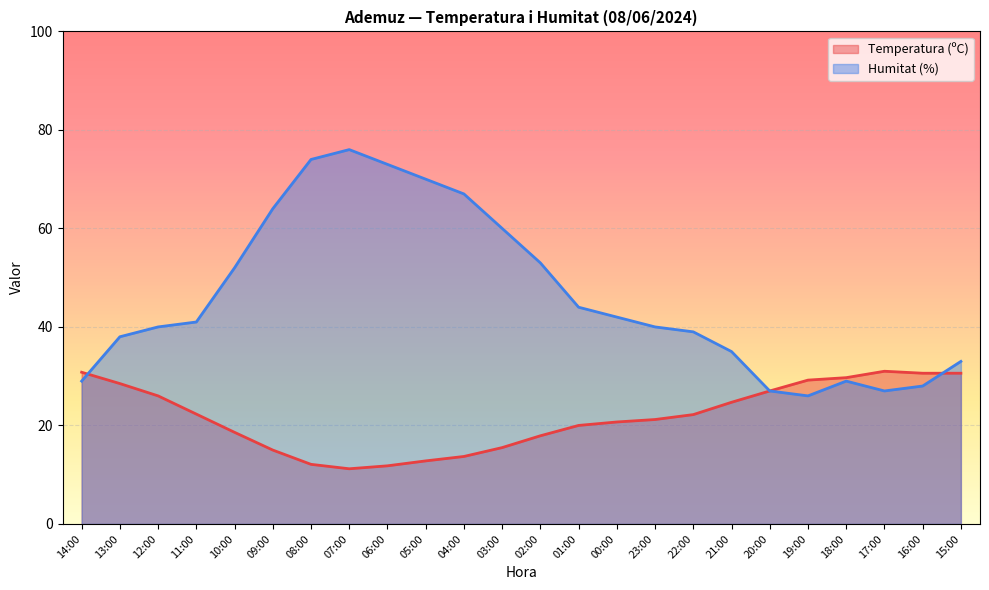

List the series in order of their peak value, highest first.

Humitat (%), Temperatura (ºC)